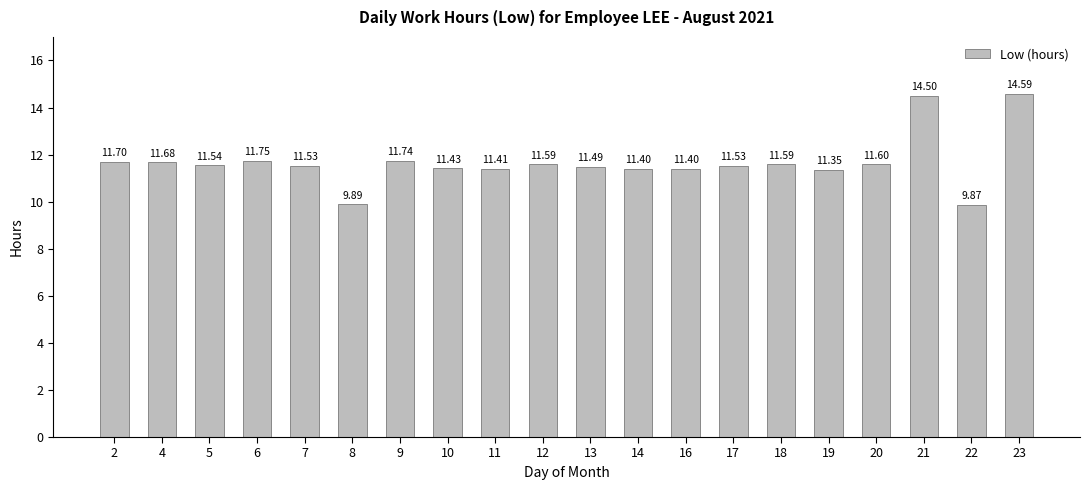

Which has a higher value, 7 or 21?

21